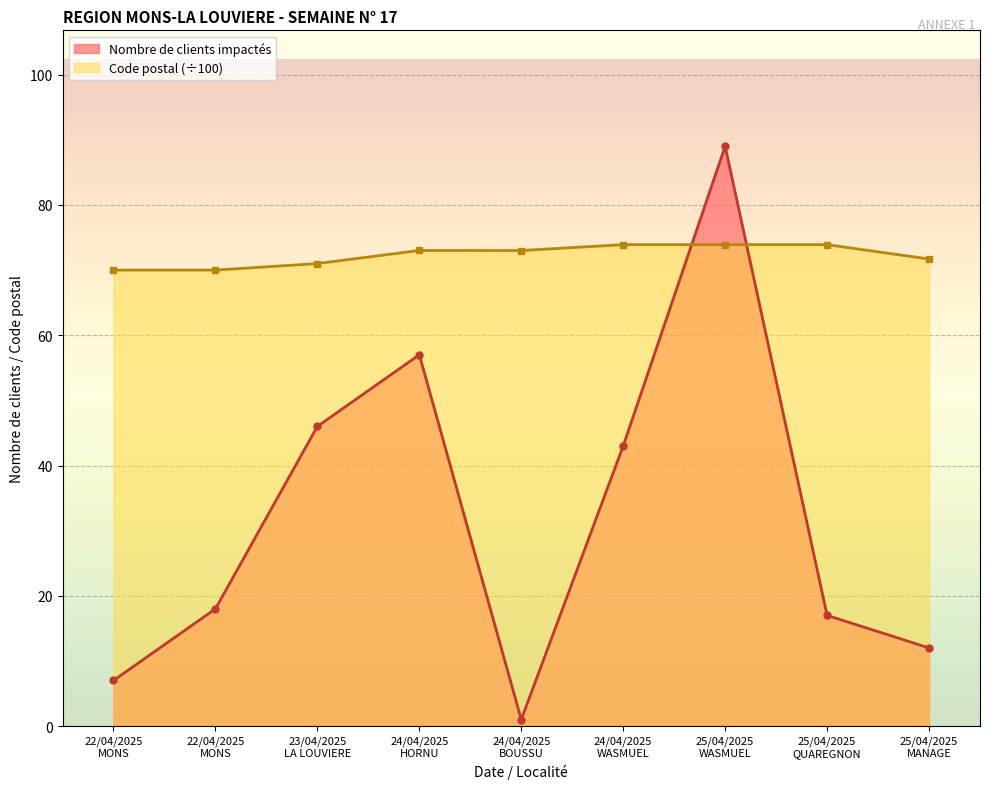

After their last crossing, which series has the higher values: Code postal or Nombre de clients impactés?

Code postal